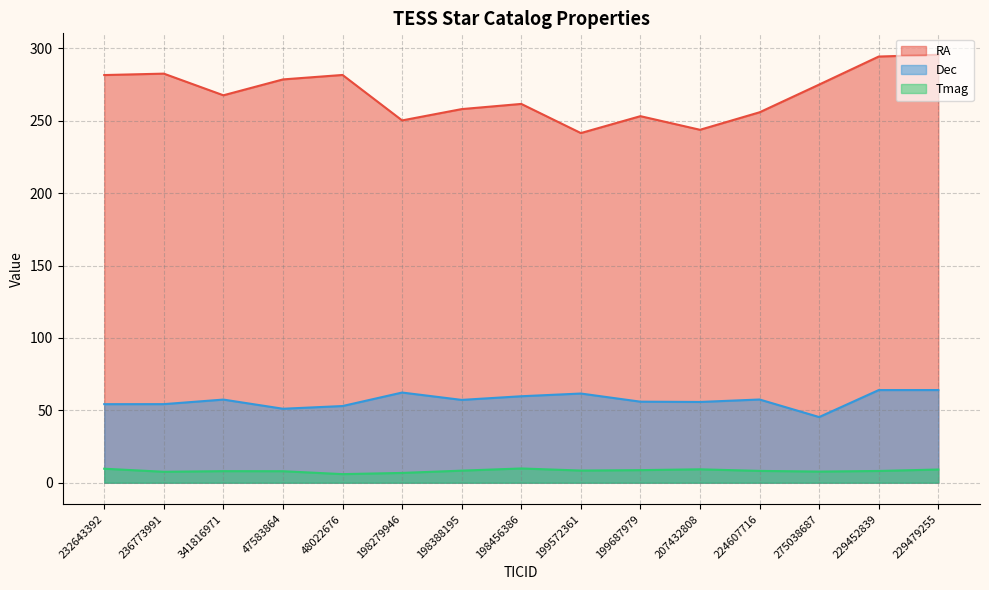

How many values in the Dec series exceed 57?

8